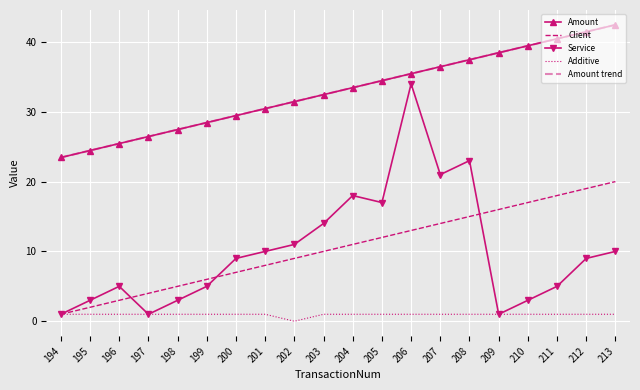

What is the total value across all series at 194?

49.9